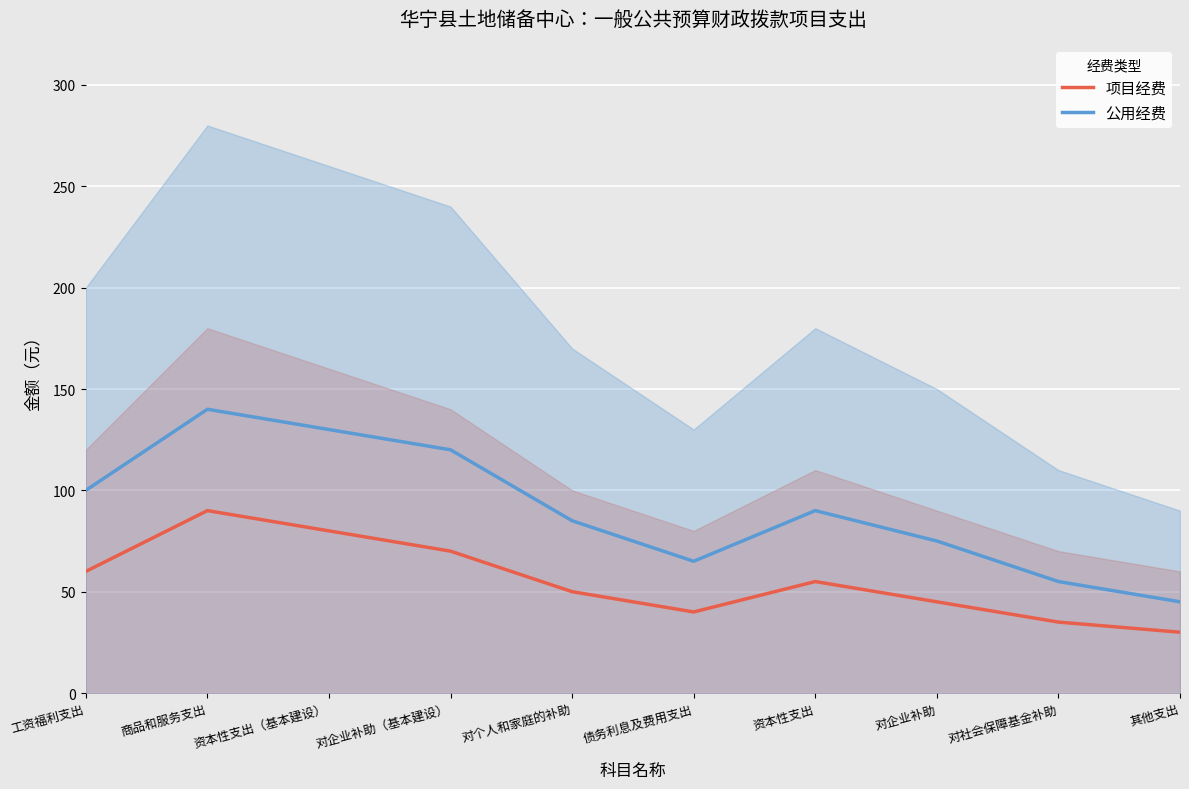

Which series has the widest spread of values?

公用经费